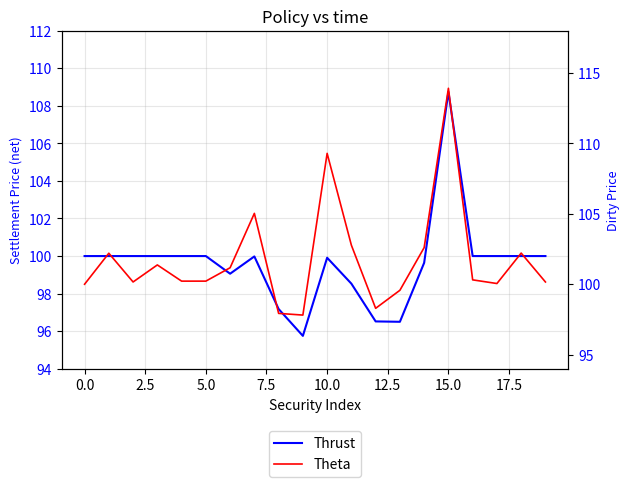

The value of Theta at 11 is 182.3. True or false?

False